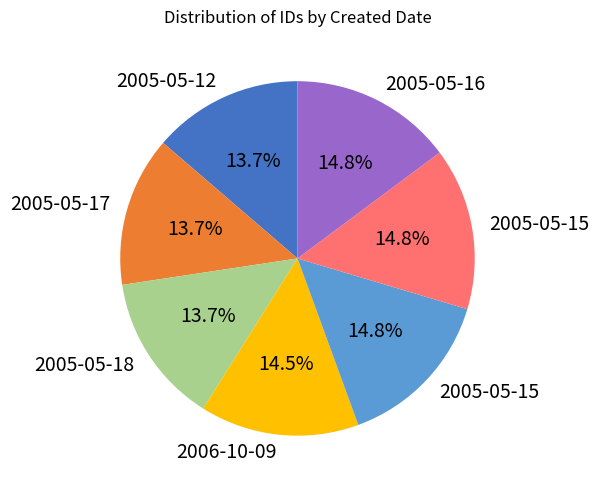

How many slices are in this pie chart?

7